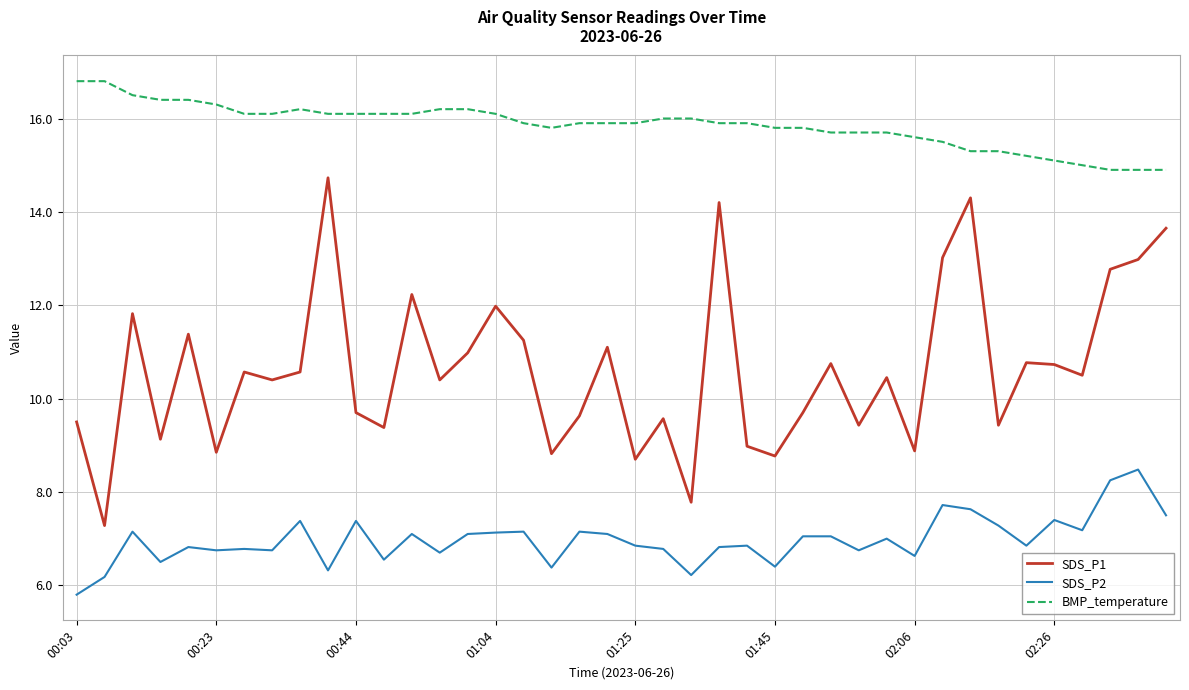

Which series has the largest total across all categories?

BMP_temperature